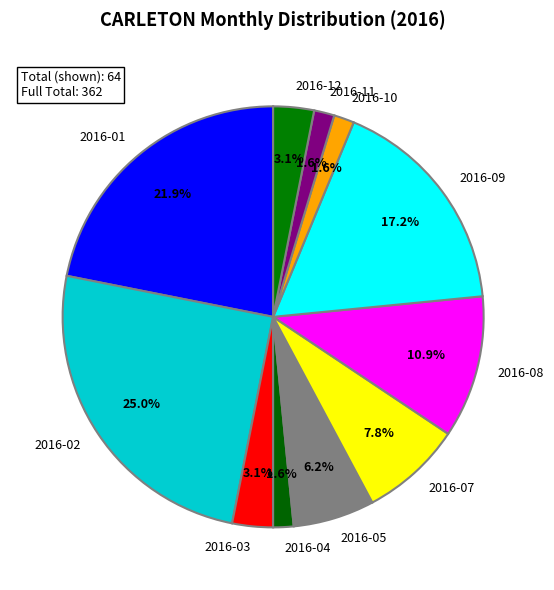

Count the number of slices in the pie.

11